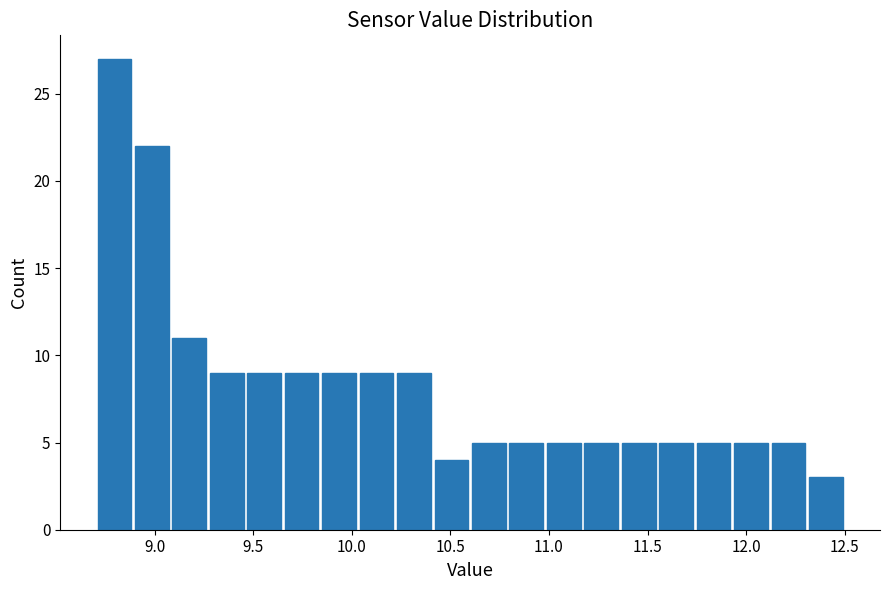

Around what value on the x-axis is the tallest bar? Give the approximate position of its centre, as read against the axis.

8.80